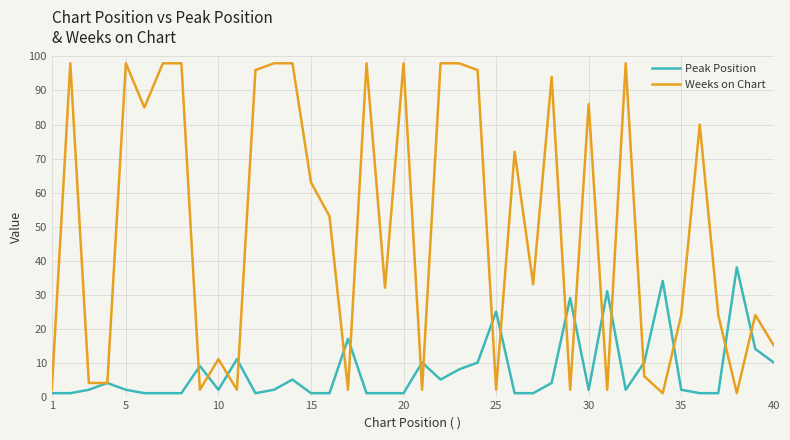

How many lines are shown in the chart?

2